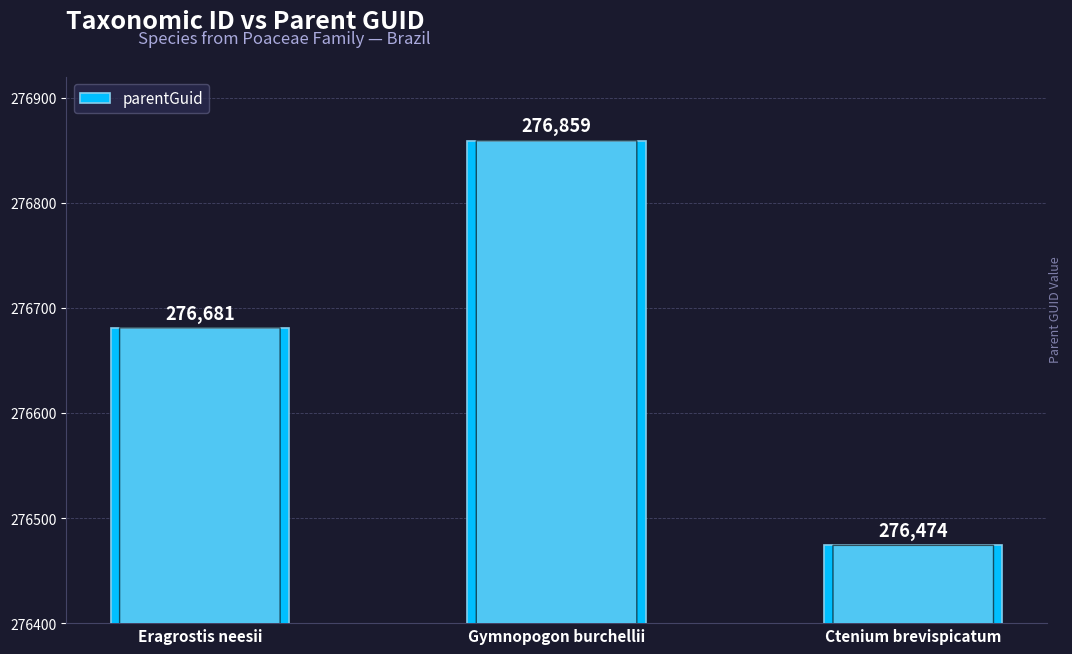

Reading left to right, extract all data points from this chart.

Eragrostis neesii=276681	Gymnopogon burchellii=276859	Ctenium brevispicatum=276474